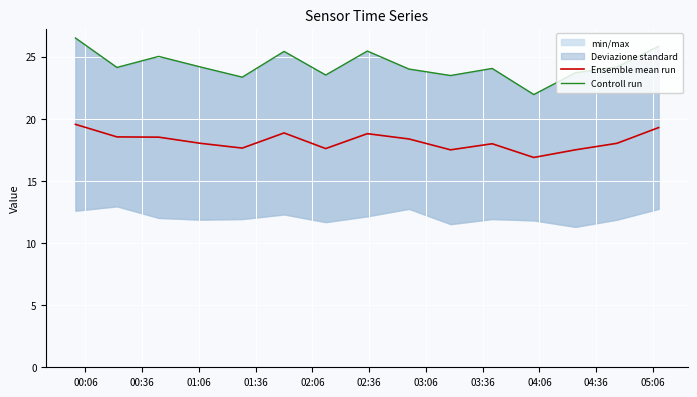

True or false: Ensemble mean run and Controll run intersect in this chart.

False